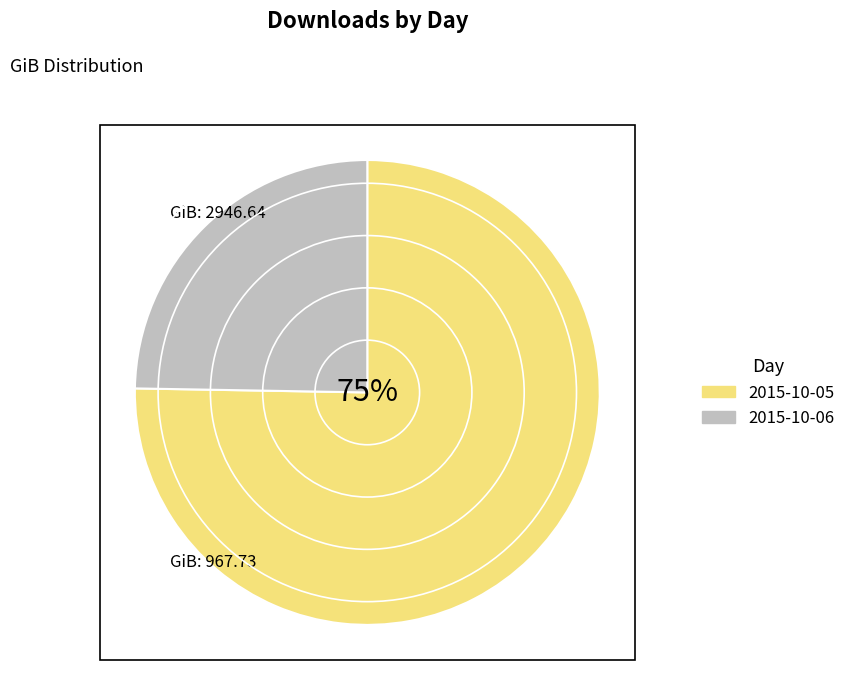

To the nearest percent, what portion does 2015-10-06 represent?

25%